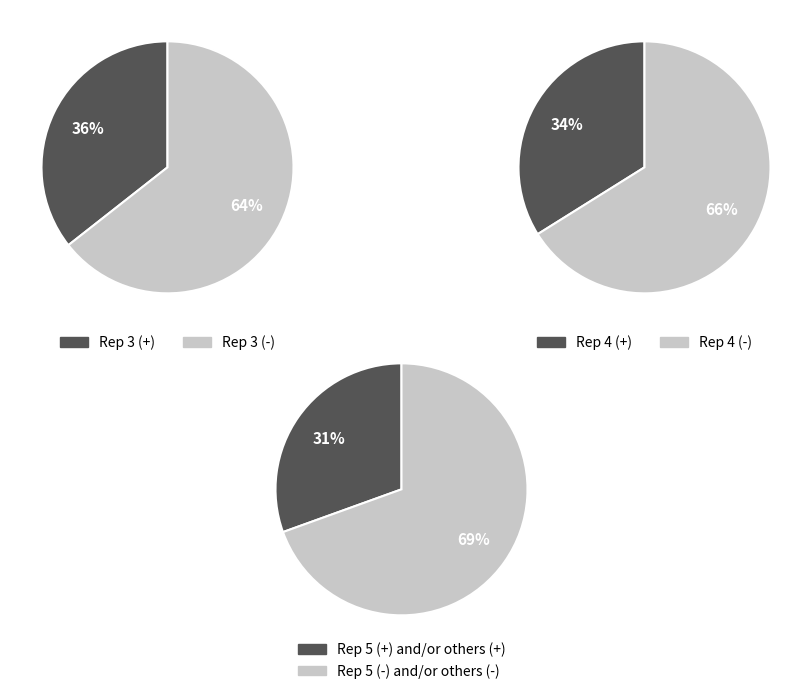

Is the sum of SupportRepId_4 and SupportRepId_5 greater than half?

Yes